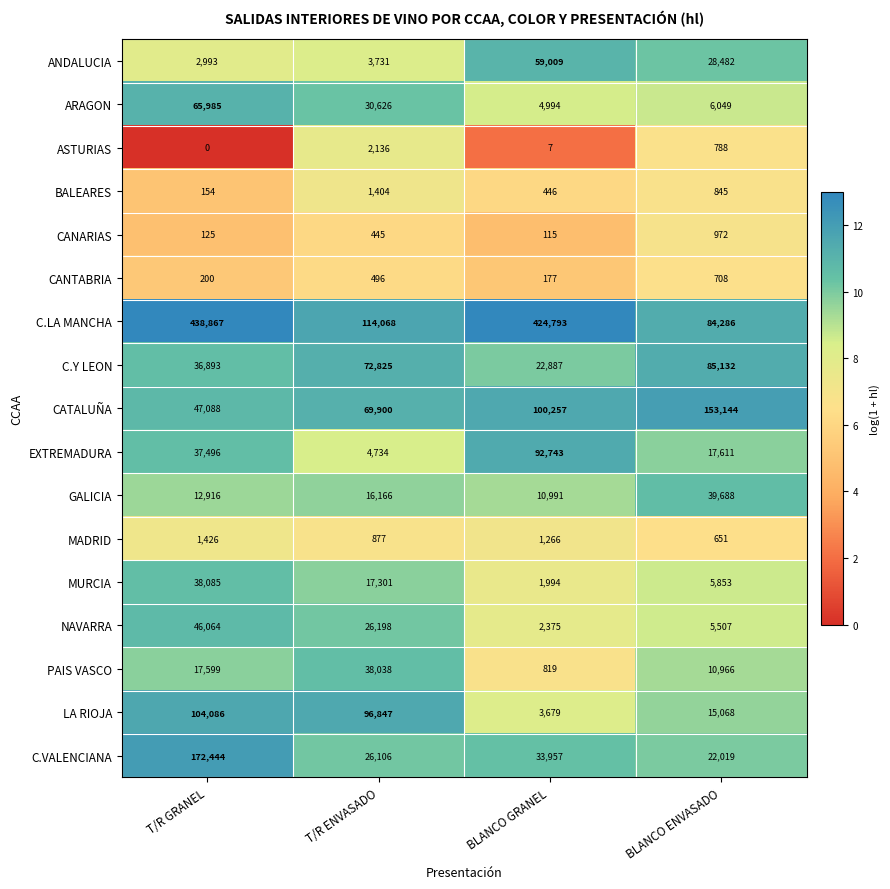

What is the total value across all series at BLANCO ENVASADO?

477769